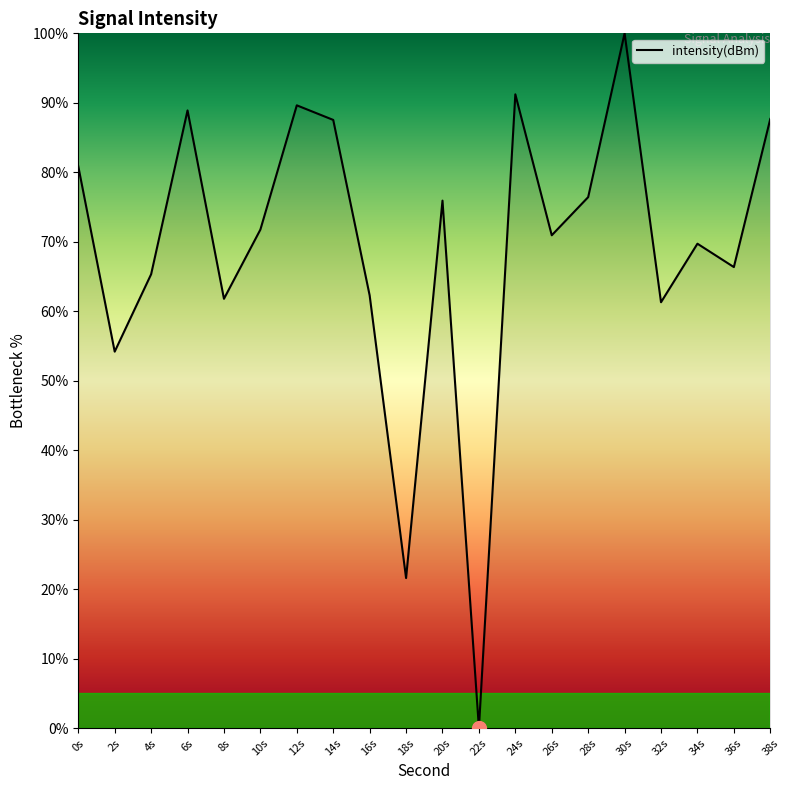

What is the difference between the maximum and second lowest values?

78.4